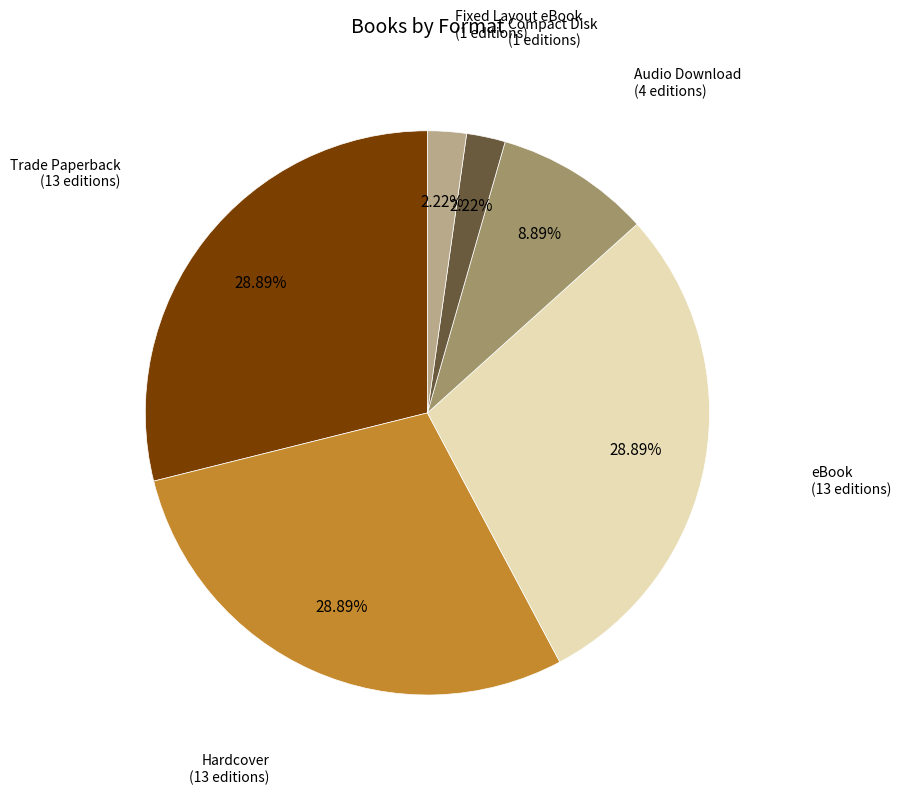

To the nearest percent, what portion does Trade Paperback represent?

29%